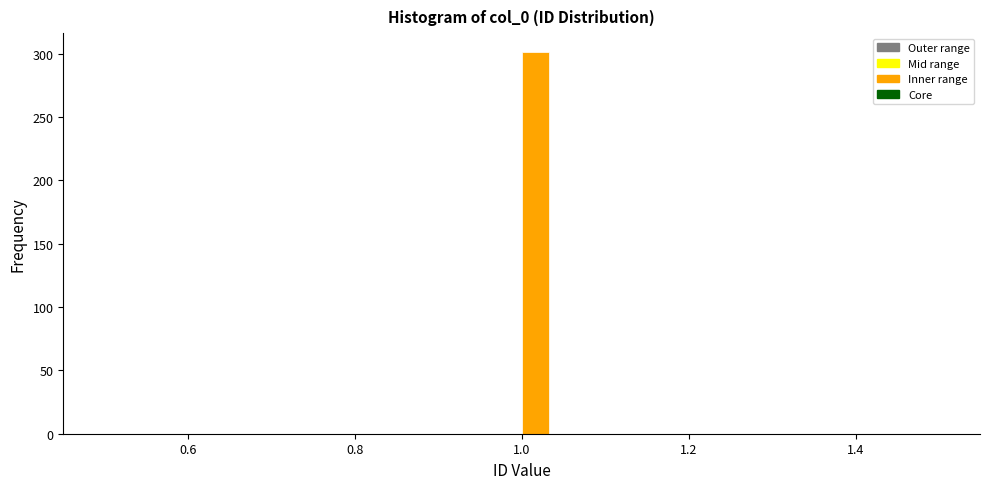

Around what value on the x-axis is the tallest bar? Give the approximate position of its centre, as read against the axis.

1.02